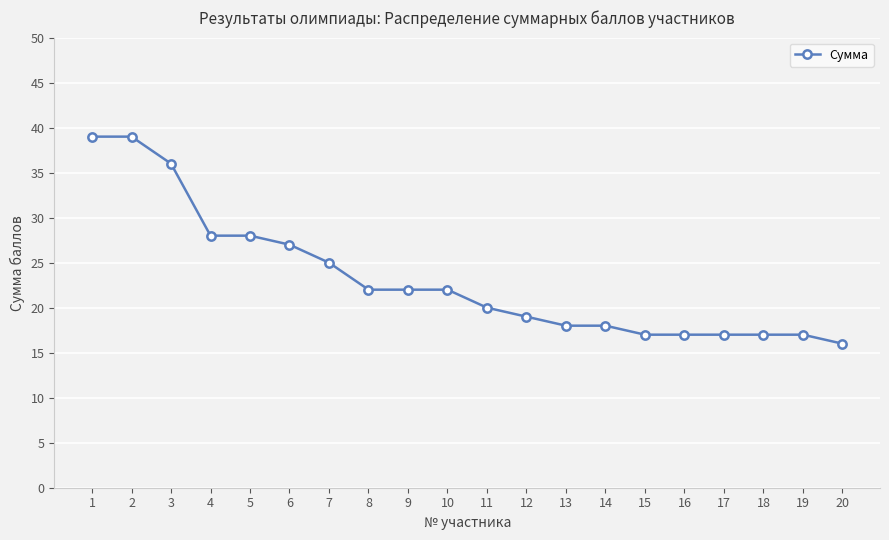

At which label does the data first exceed 22?

1